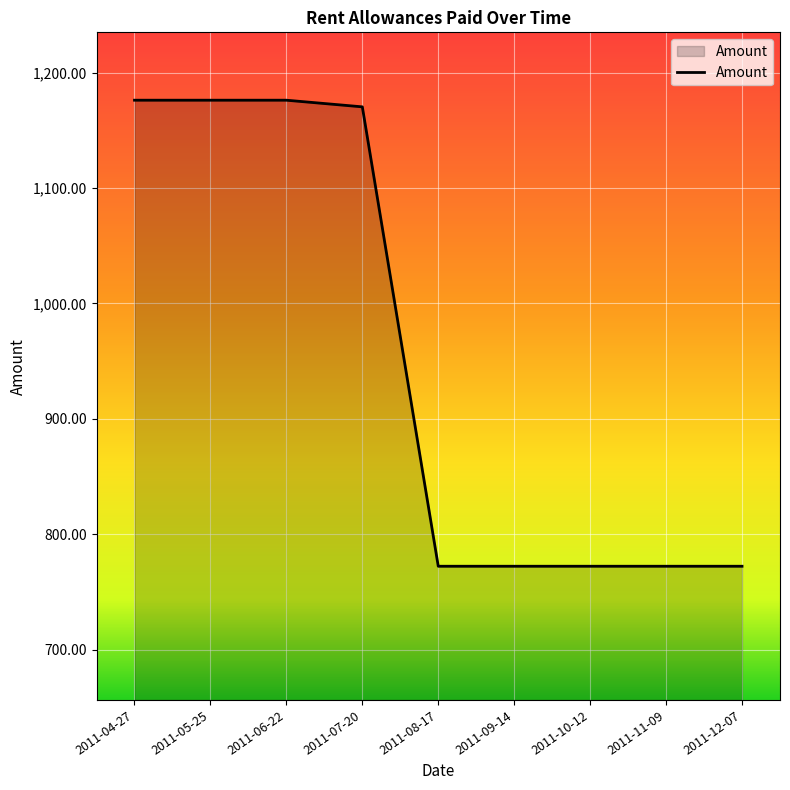

What is the change in value from 2011-07-20 to 2011-09-14?

-398.1